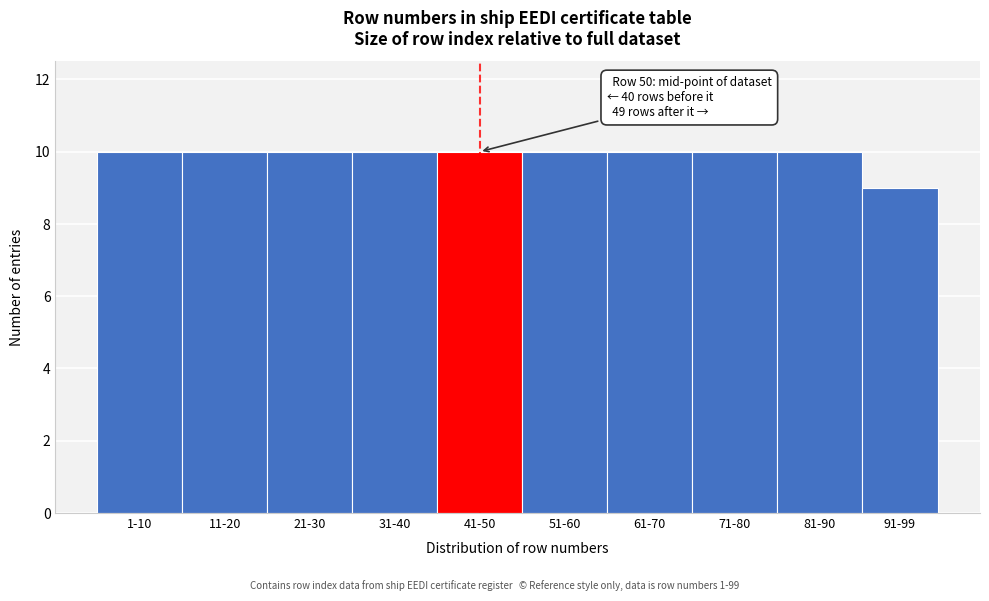

Reading left to right, list all the values displayed in this chart.

10	10	10	10	10	10	10	10	10	9